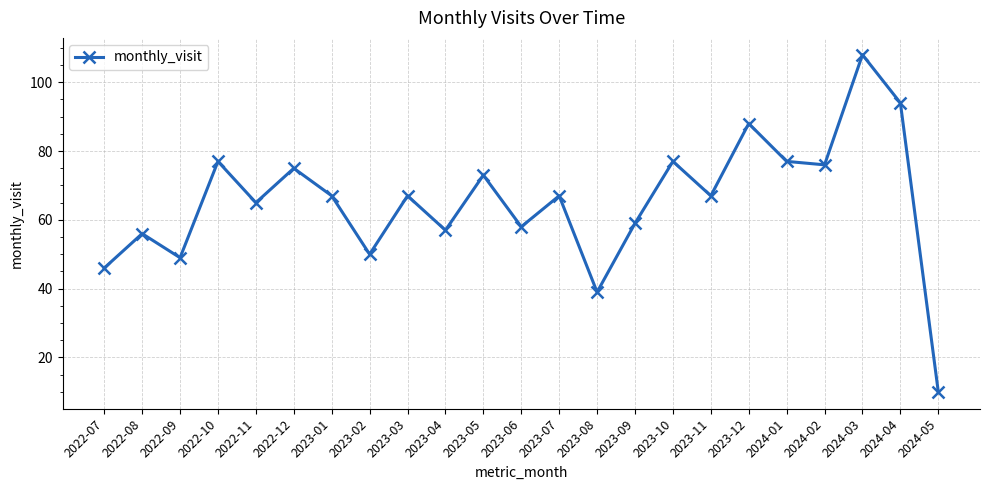

What is the minimum value shown in the chart?

10